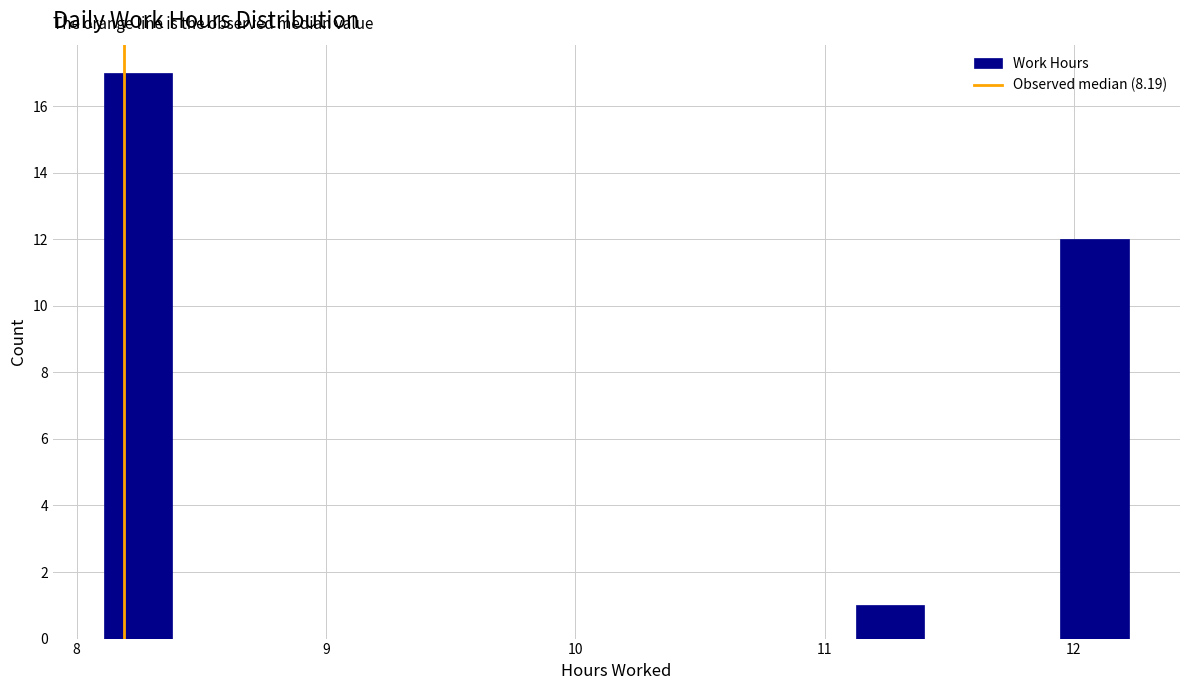

Read against the x-axis, roughly where is the centre of the tallest bar?

8.2